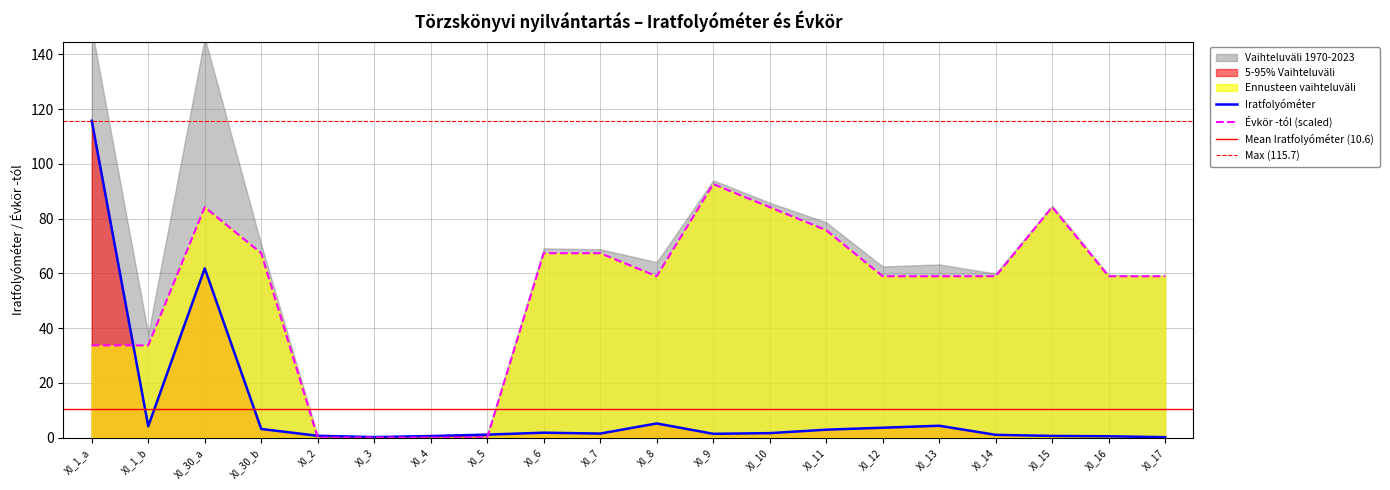

At how many categories does at least one series exceed 25?

16